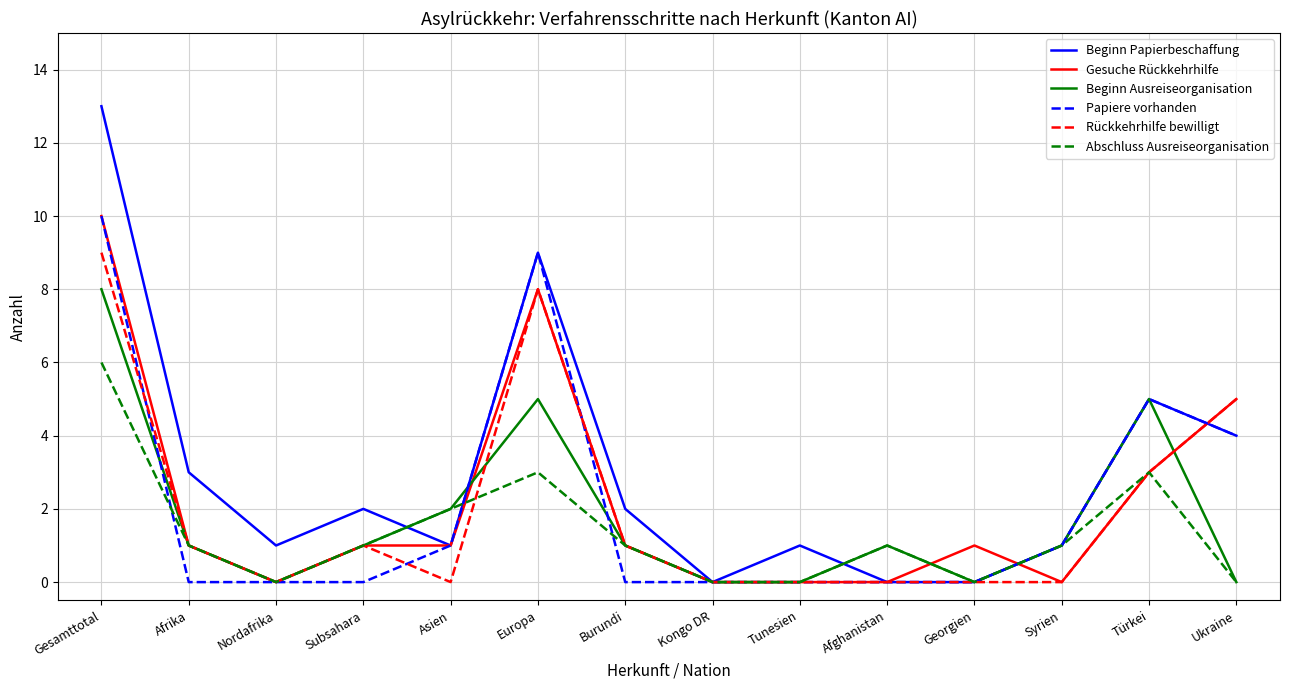

At which category does the chart reach its peak across all series?

Gesamttotal